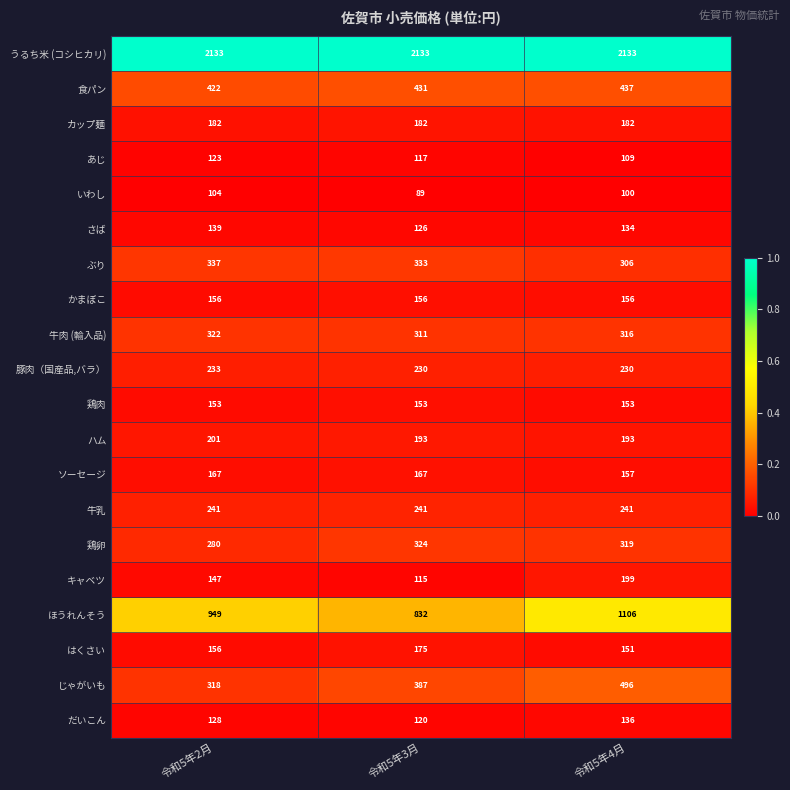

What is the spread (max minus min) of values at 令和5年2月?

2029